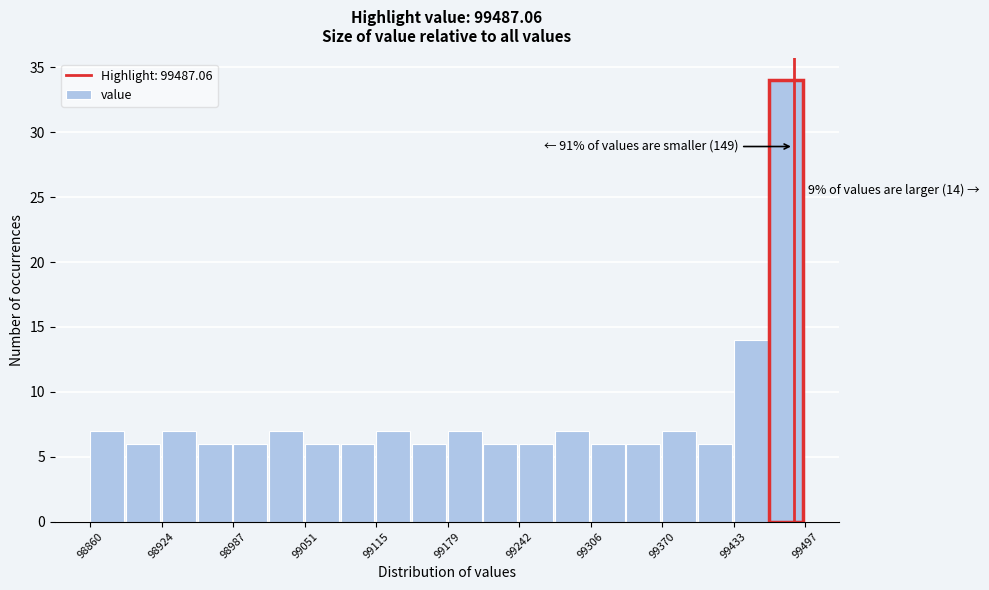

Around what value on the x-axis is the tallest bar? Give the approximate position of its centre, as read against the axis.

99480